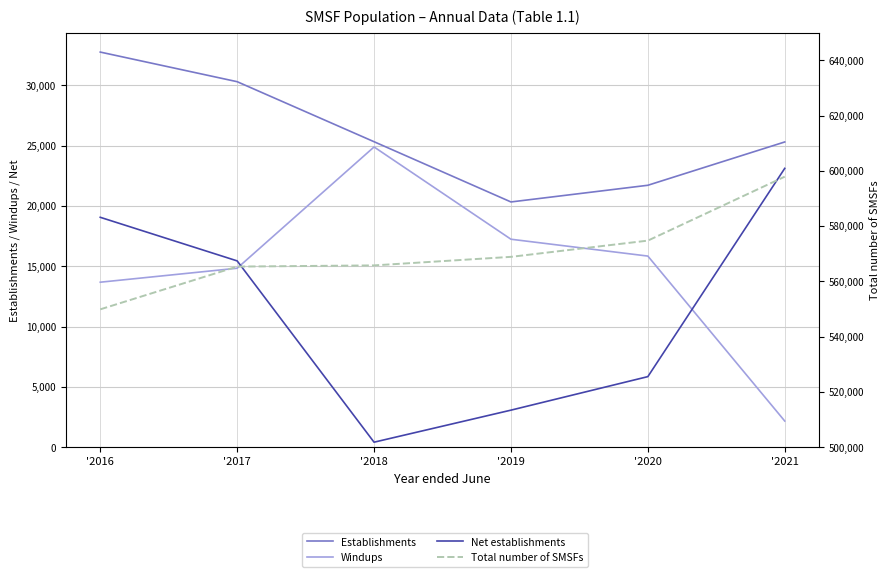

In Establishments, how many points are lower than both neighbors (excluding endpoints)?

1